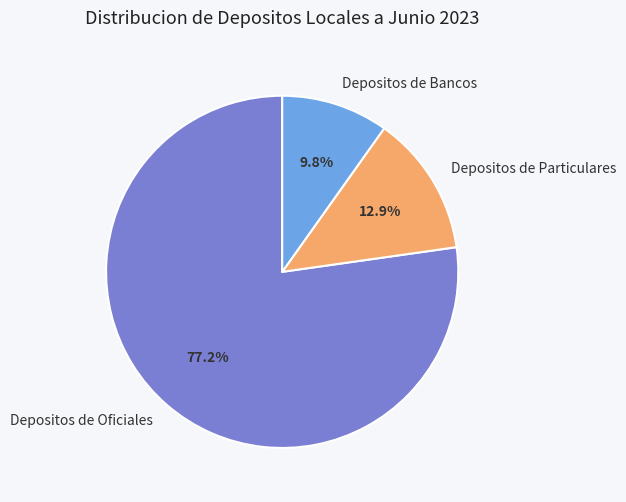

How many segments does this pie chart have?

3